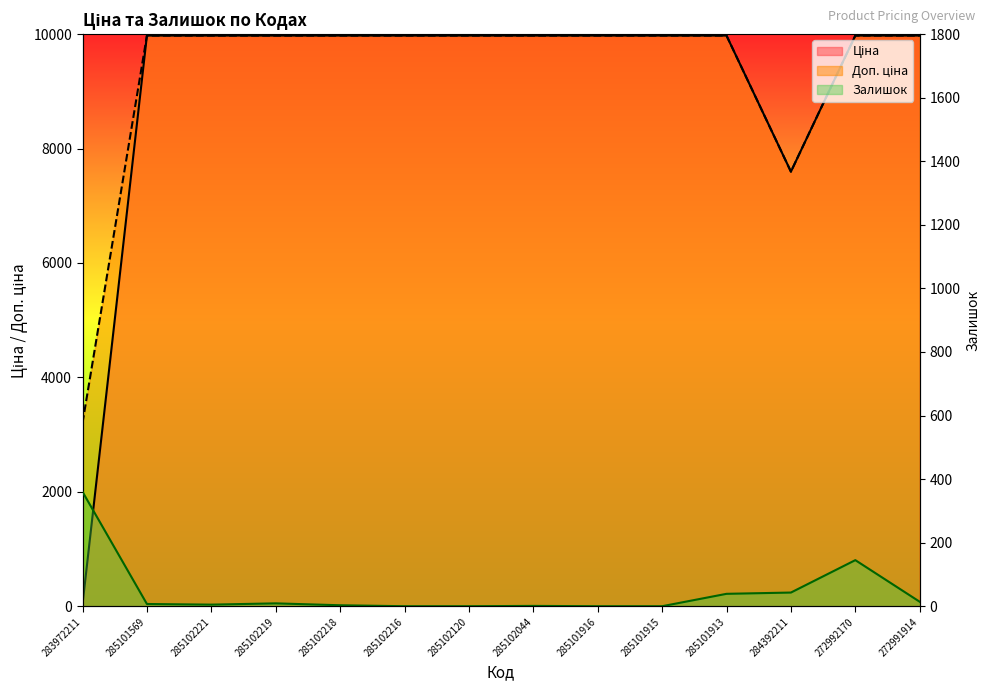

Reading left to right, extract all data points from this chart.

Ціна: 32.0	9975.0	9975.0	9975.0	9975.0	9975.0	9975.0	9975.0	9975.0	9975.0	9975.0	7596.5	9975.0	9975.0
Доп. ціна: 3205.0	9975.0	9975.0	9975.0	9975.0	9975.0	9975.0	9975.0	9975.0	9975.0	9975.0	7596.5	9975.0	9975.0
Залишок: 360.0	7.0	5.0	9.0	3.0	0.0	0.0	1.0	0.0	0.0	39.0	43.0	145.0	14.0